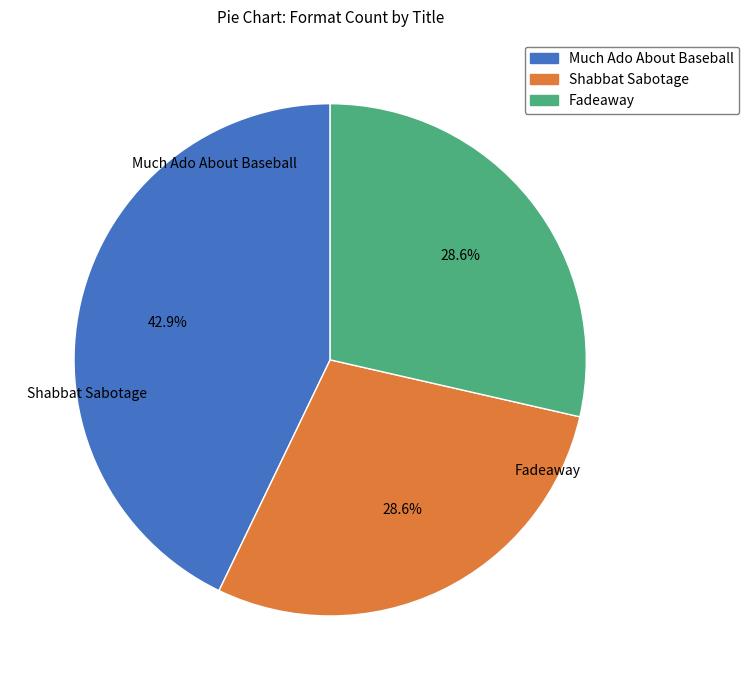

What is the largest slice in the pie chart?

Much Ado About Baseball